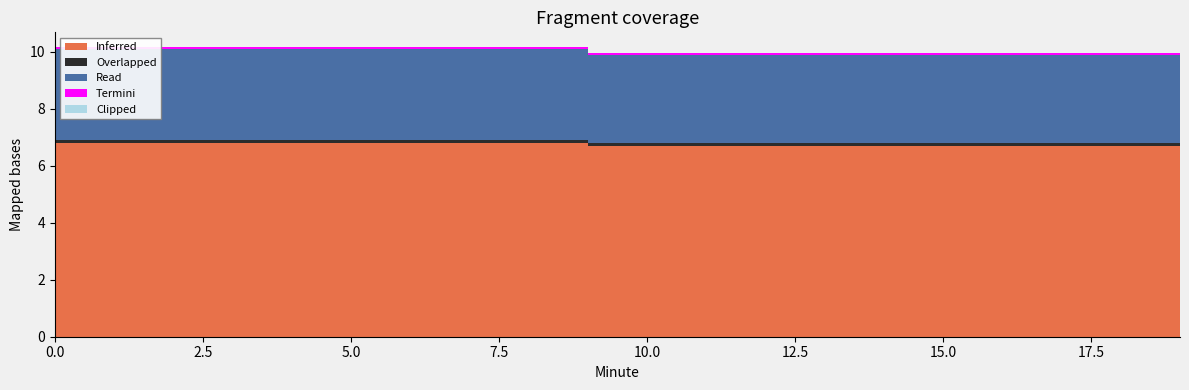

Reading left to right, list all the values displayed in this chart.

Inferred: 6.8	6.8	6.8	6.8	6.8	6.8	6.8	6.8	6.8	6.7	6.7	6.7	6.7	6.7	6.7	6.7	6.7	6.7	6.7	6.6
Overlapped: 0.1	0.1	0.1	0.1	0.1	0.1	0.1	0.1	0.1	0.1	0.1	0.1	0.1	0.1	0.1	0.1	0.1	0.1	0.1	0.1
Read: 3.2	3.2	3.2	3.2	3.2	3.2	3.2	3.2	3.2	3.1	3.1	3.1	3.1	3.1	3.1	3.1	3.1	3.1	3.1	3.0
Termini: 0.1	0.1	0.1	0.1	0.1	0.1	0.1	0.1	0.1	0.1	0.1	0.1	0.1	0.1	0.1	0.1	0.1	0.1	0.1	0.1
Clipped: 0.0	0.0	0.0	0.0	0.0	0.0	0.0	0.0	0.0	0.0	0.0	0.0	0.0	0.0	0.0	0.0	0.0	0.0	0.0	0.0